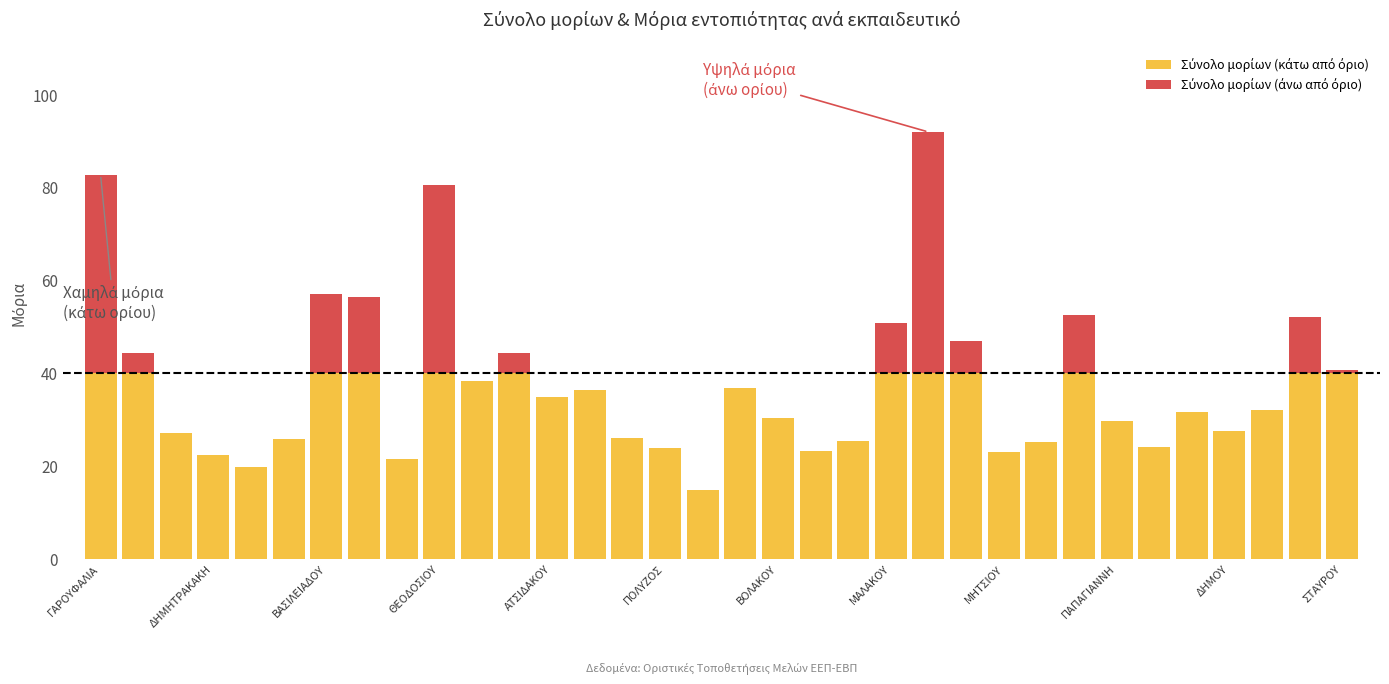

At which category is the sum across all series the highest?

22